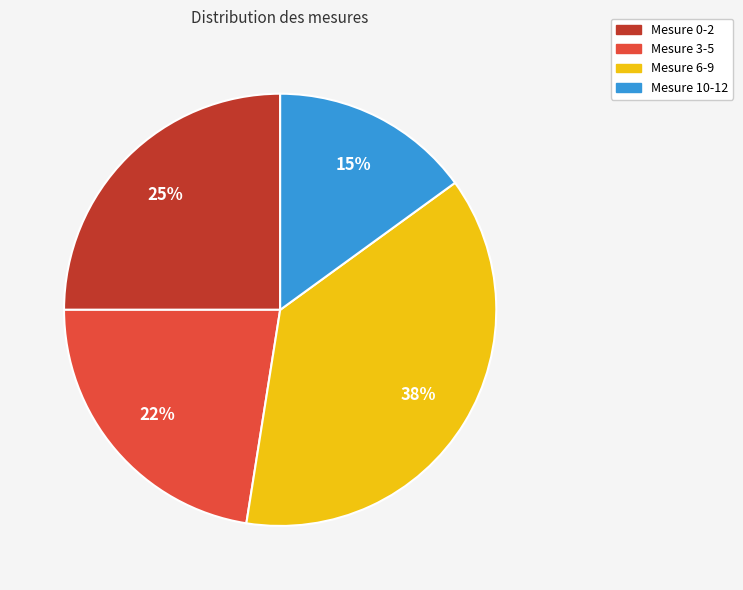

To the nearest percent, what is the average slice percentage?

25%